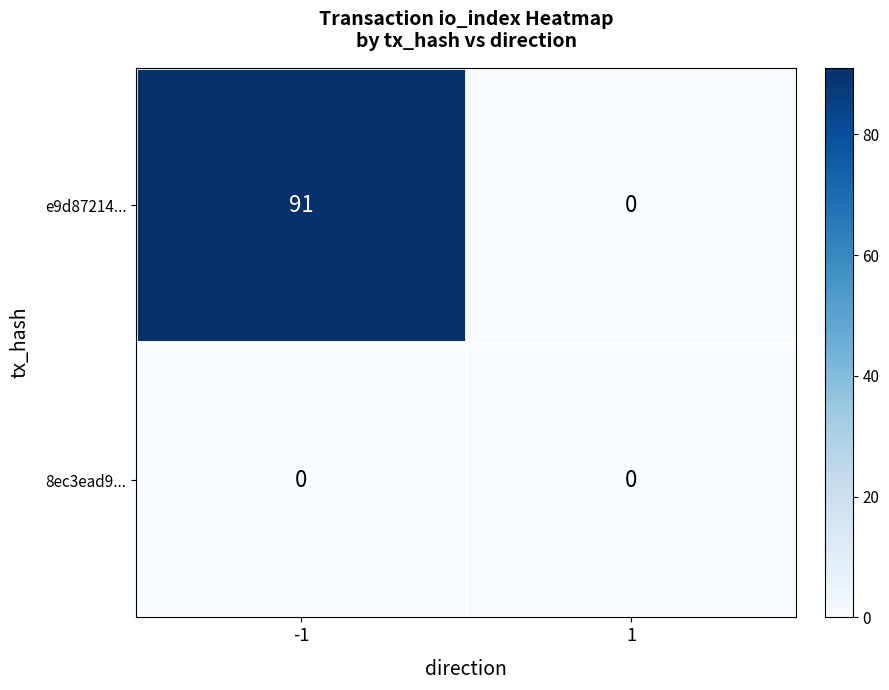

What is the maximum value shown in the chart?

91